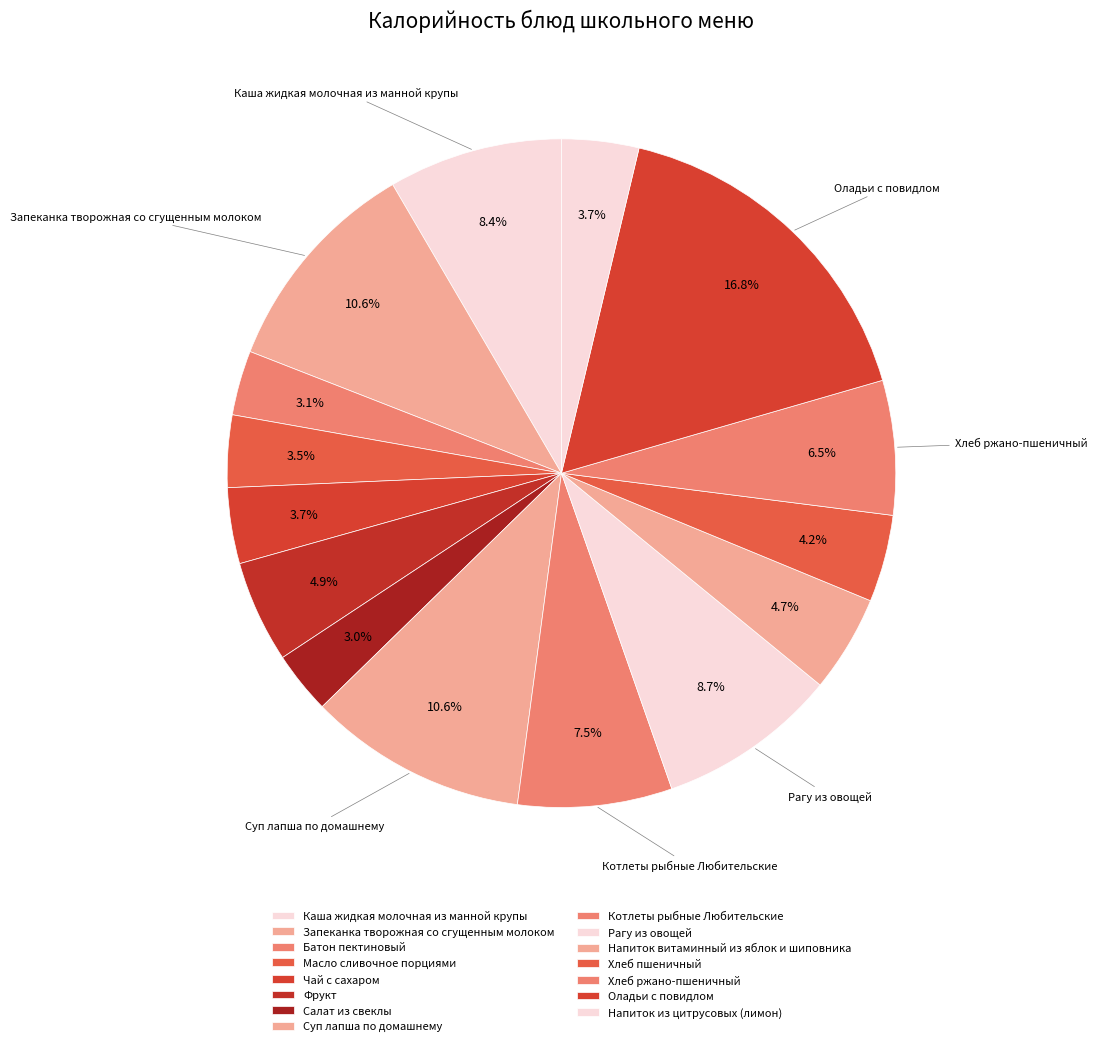

Does Чай с сахаром account for over 50% of the chart?

No